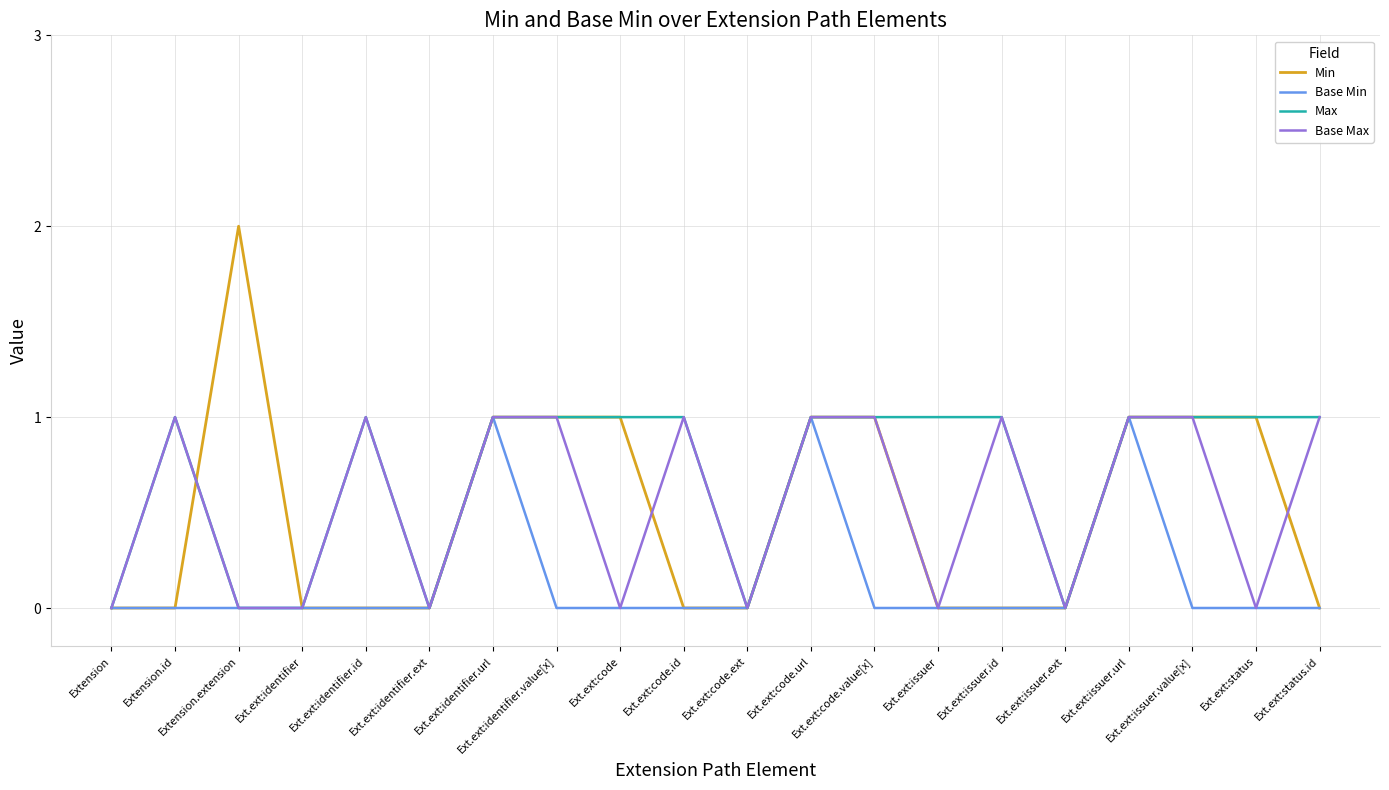

Which series has the largest total across all categories?

Max